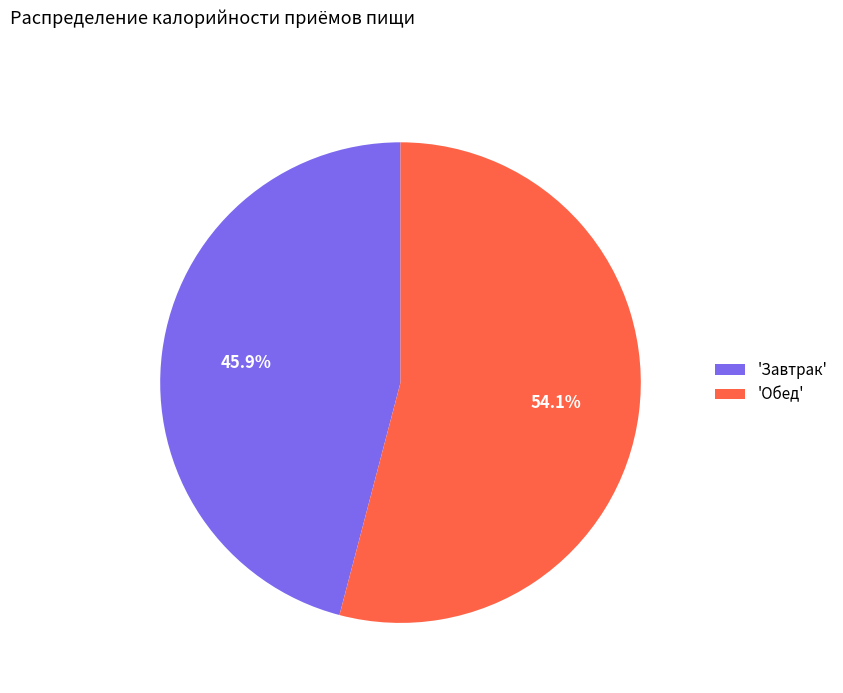

Rank the categories by value from lowest to highest.

'Завтрак', 'Обед'